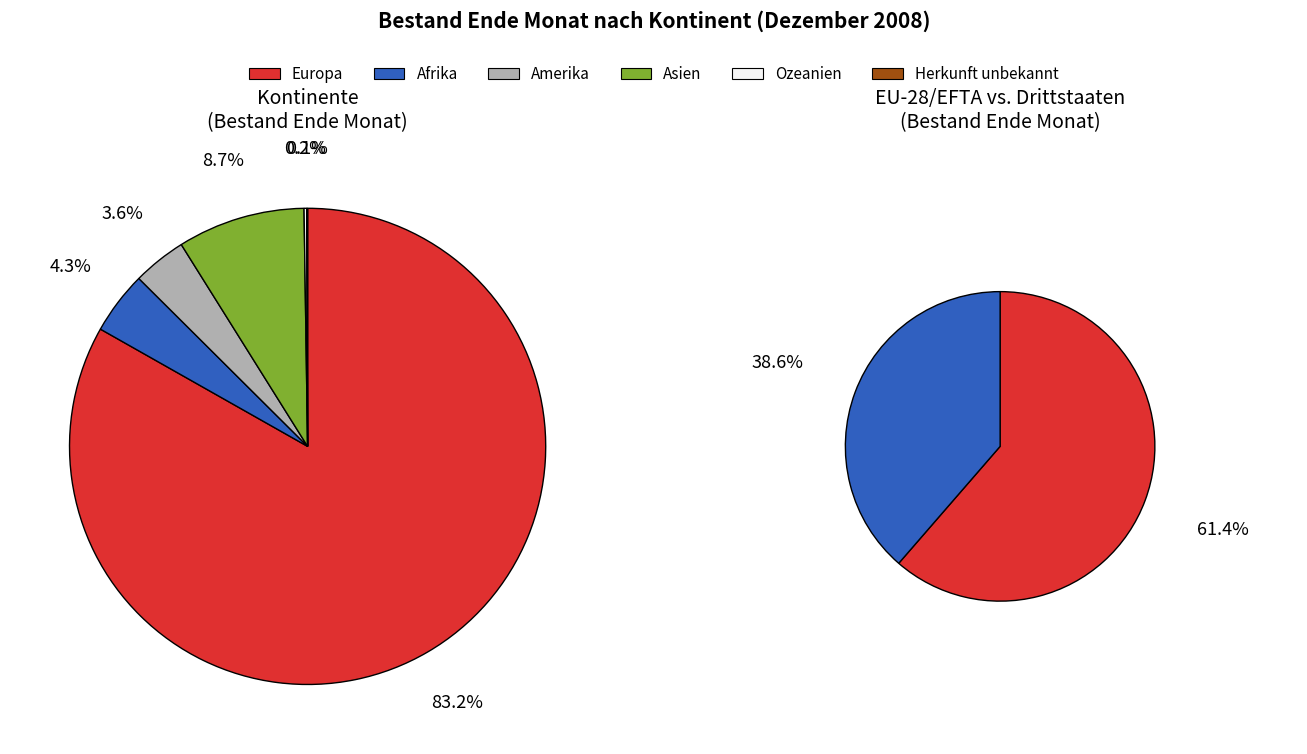

How many slices are in this pie chart?

6